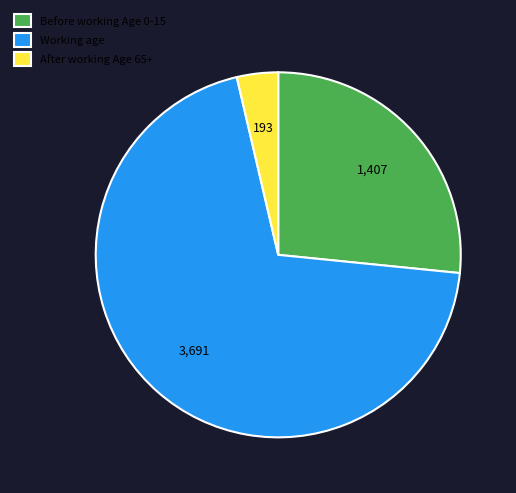

Which category has the biggest portion of the pie?

Working age